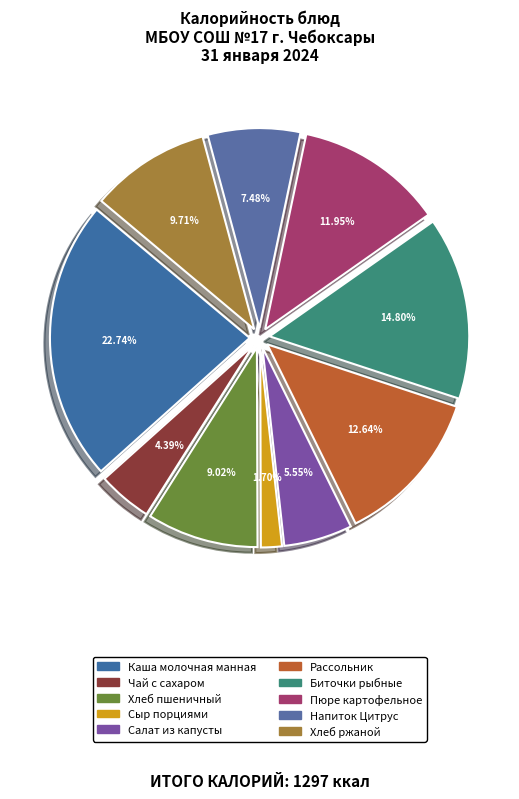

Which category has the biggest portion of the pie?

Каша молочная манная